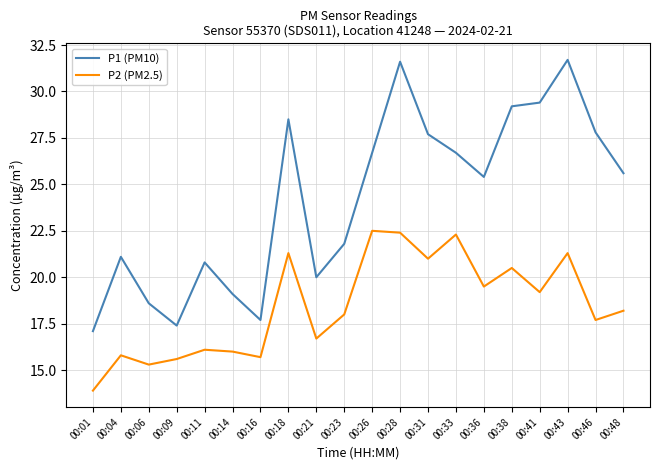

True or false: P1 (PM10) has a value of 5.9 at 00:06.

False